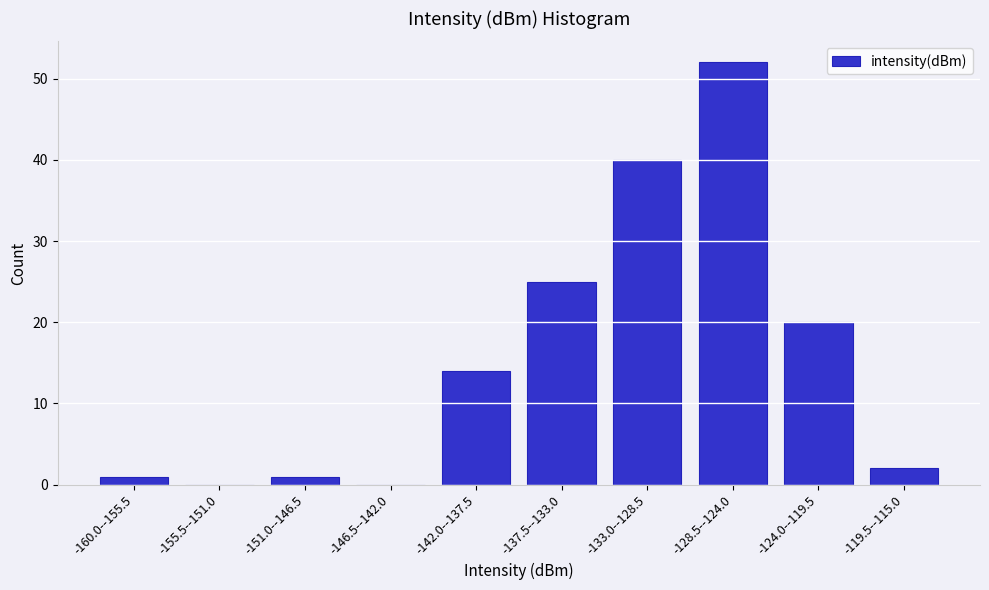

Reading right to left, transcribe all the data shown in this chart.

-119.5--115.0=2	-124.0--119.5=20	-128.5--124.0=52	-133.0--128.5=40	-137.5--133.0=25	-142.0--137.5=14	-146.5--142.0=0	-151.0--146.5=1	-155.5--151.0=0	-160.0--155.5=1